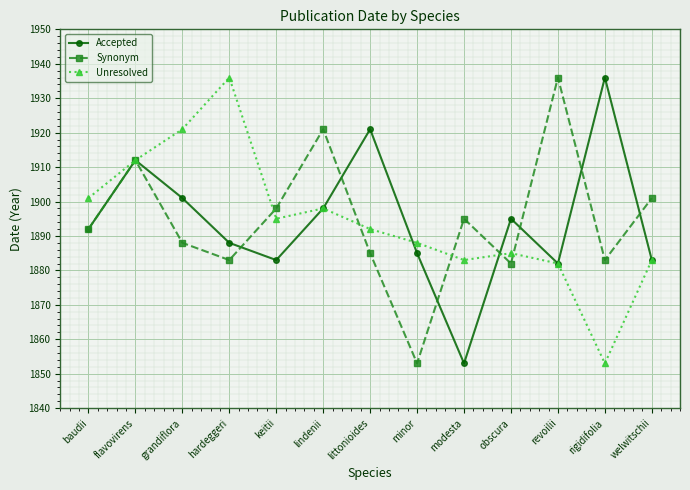

True or false: Unresolved has more than 1 points higher than both neighbors.

True